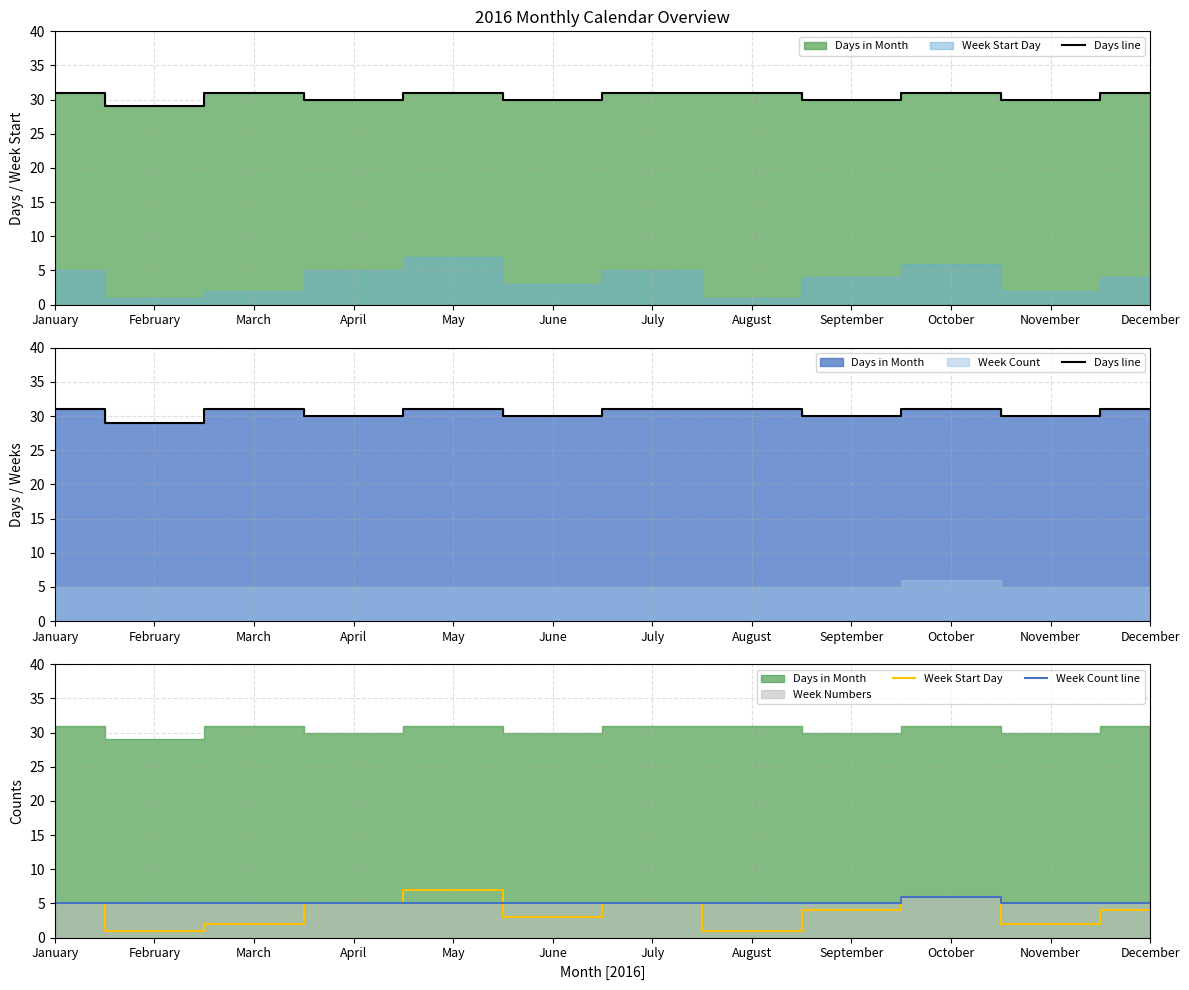

True or false: Week Start Day has more than 0 points higher than both neighbors.

True